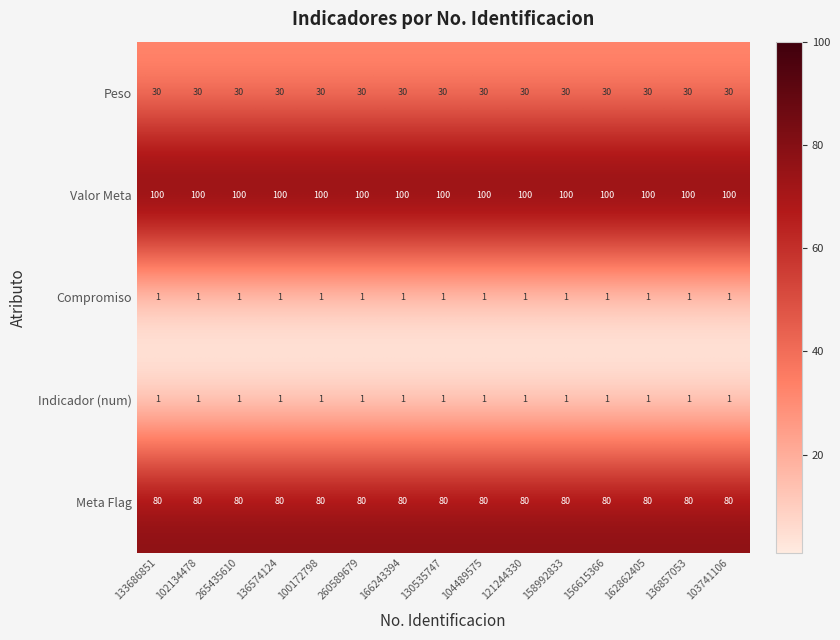

Which series has the largest total across all categories?

Valor Meta